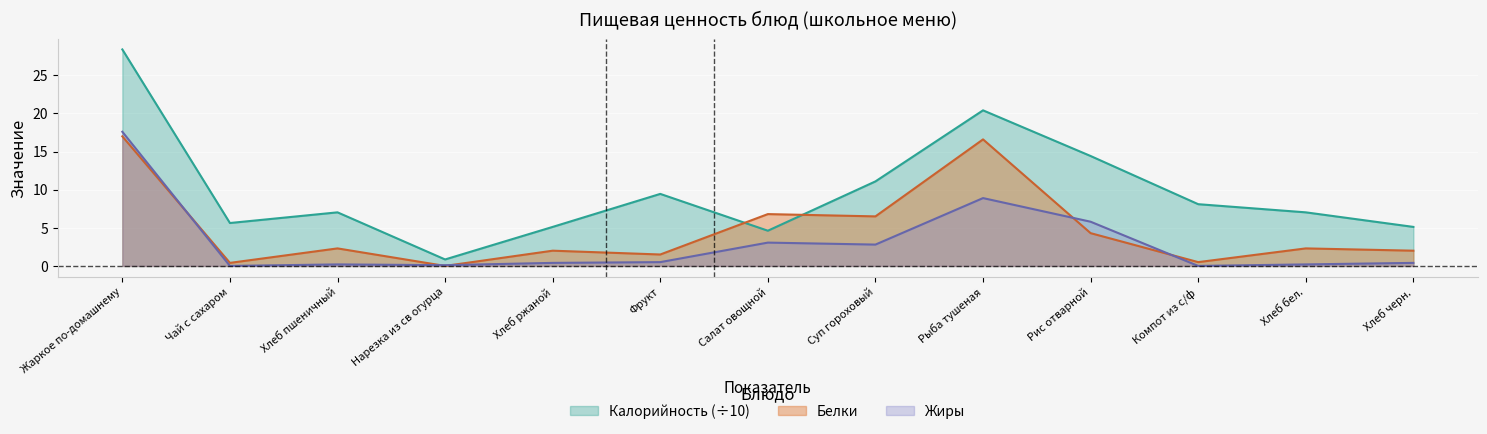

What is the maximum value shown in the chart?

28.4